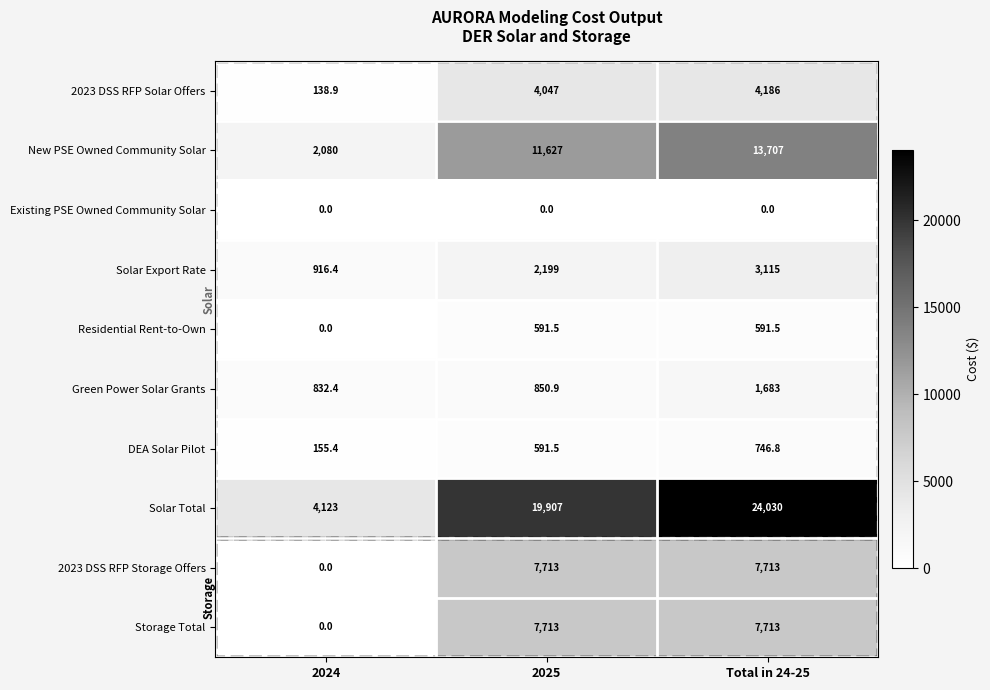

What is the sum of all Green Power Solar Grants values?

3366.3